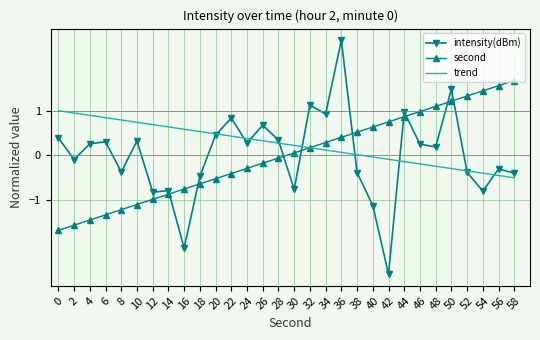

Rank the series by their maximum value, from highest to lowest.

intensity(dBm), second, trend